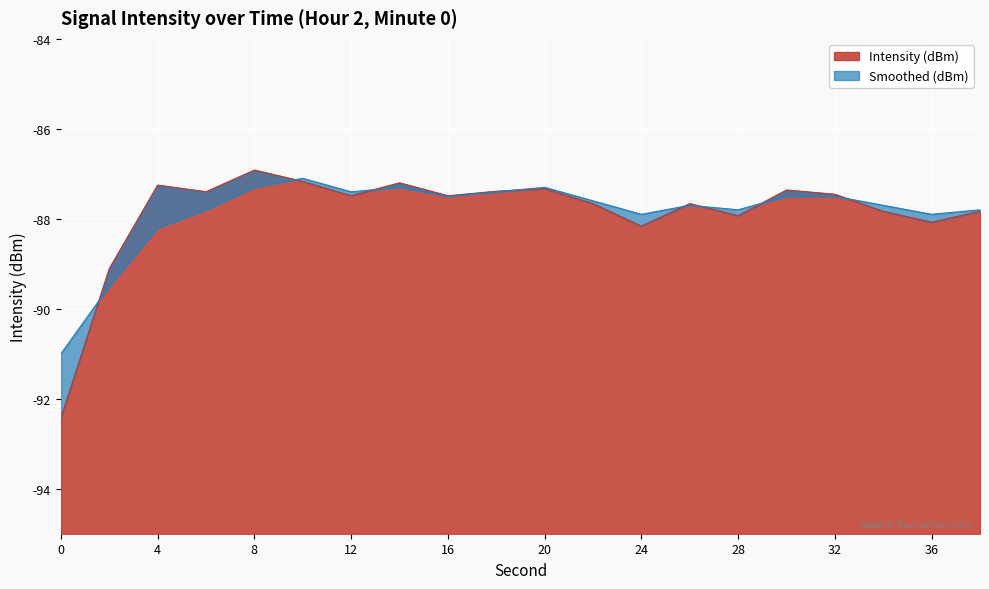

Which series ends up on top after the final intersection of Smoothed (dBm) and Intensity (dBm)?

Smoothed (dBm)